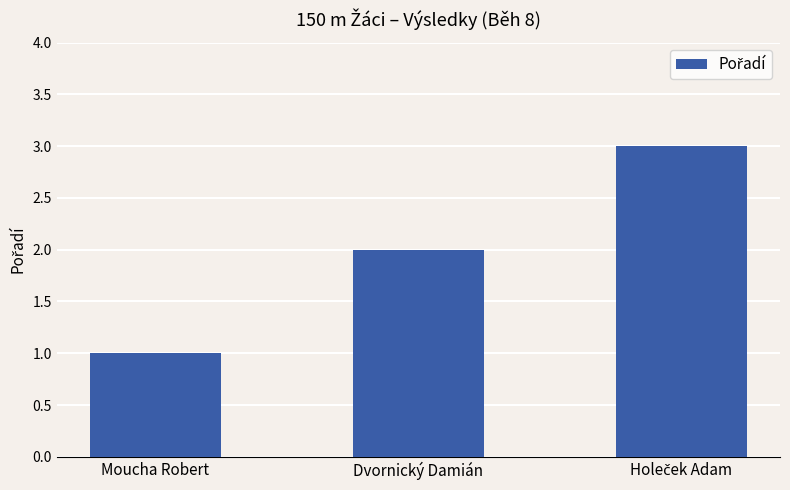

What position from the left is Moucha Robert?

1